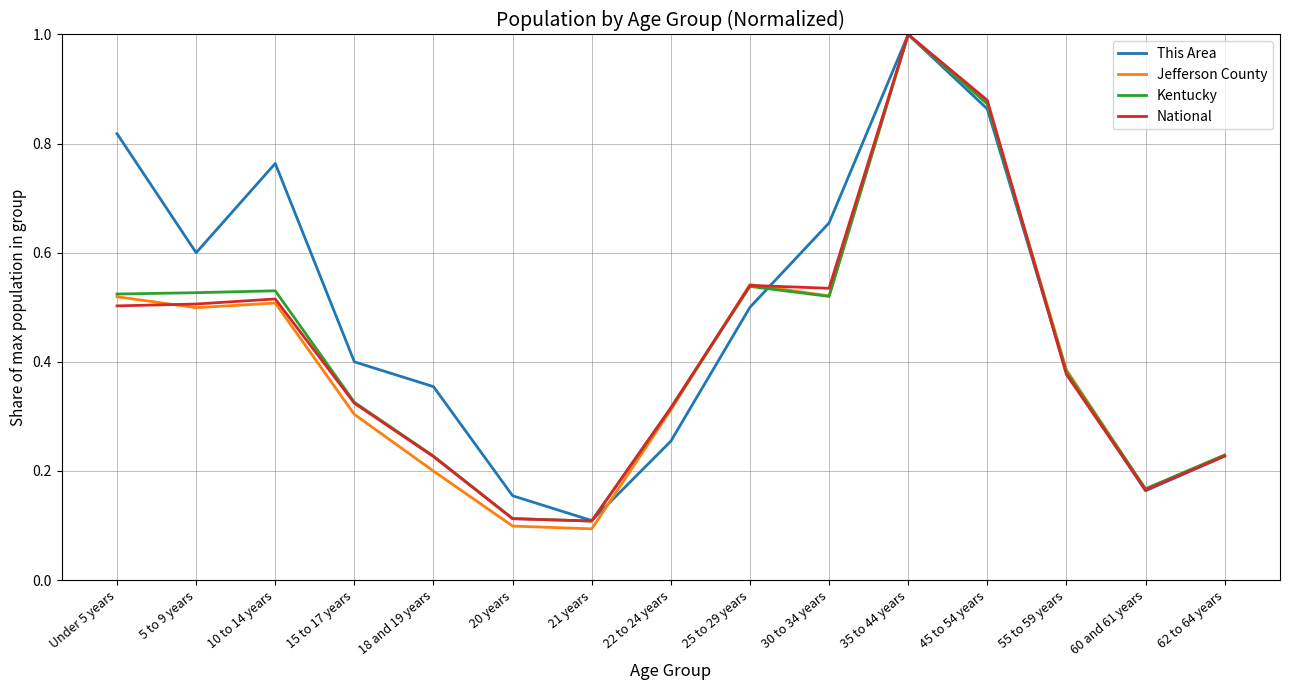

What is the maximum value shown in the chart?

1.0